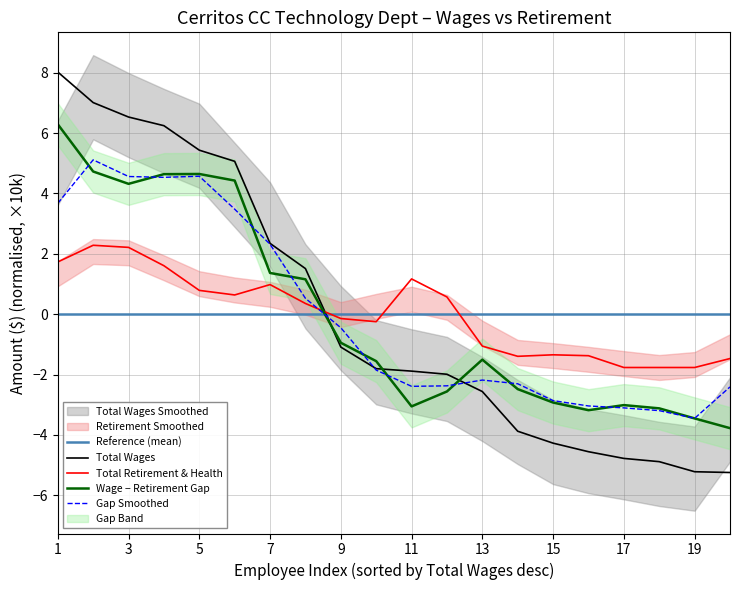

What is the maximum value for Gap Smoothed?

5.1